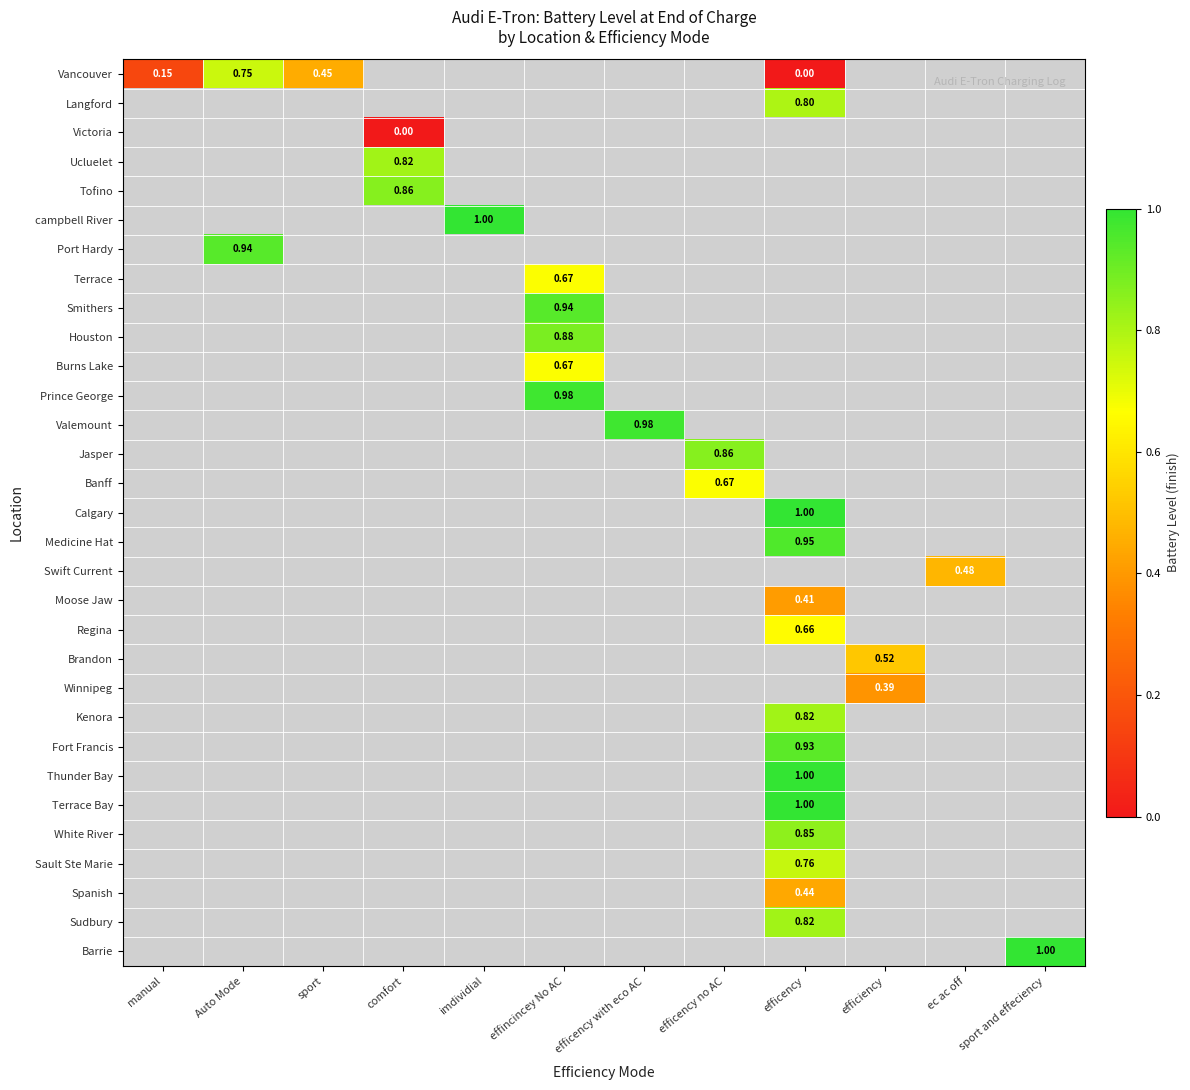

What is the maximum value shown in the chart?

1.0